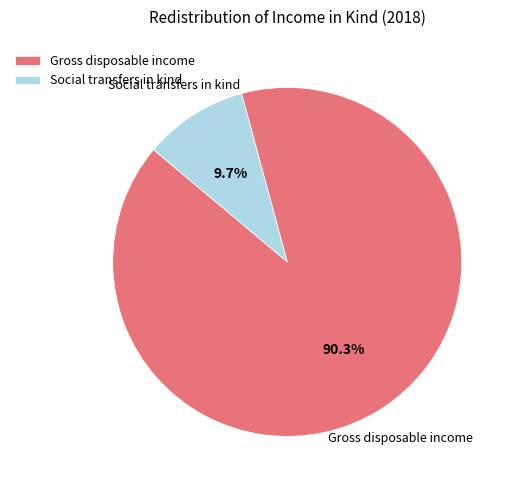

True or false: Gross disposable income accounts for 83% of the total.

False